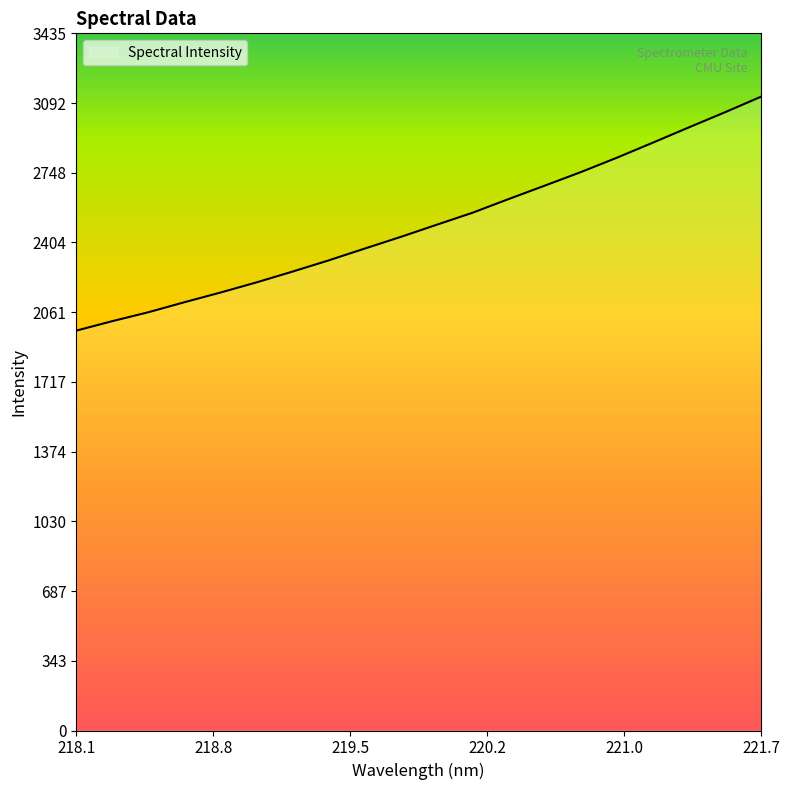

What is the difference between the maximum and second lowest values?

1106.0